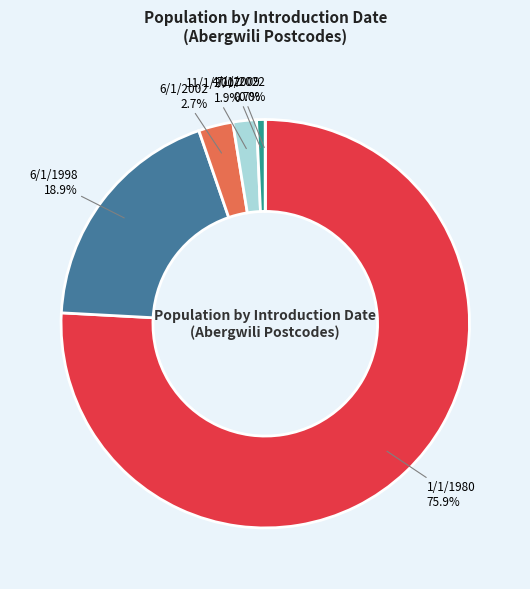

What is the largest slice in the pie chart?

1/1/1980